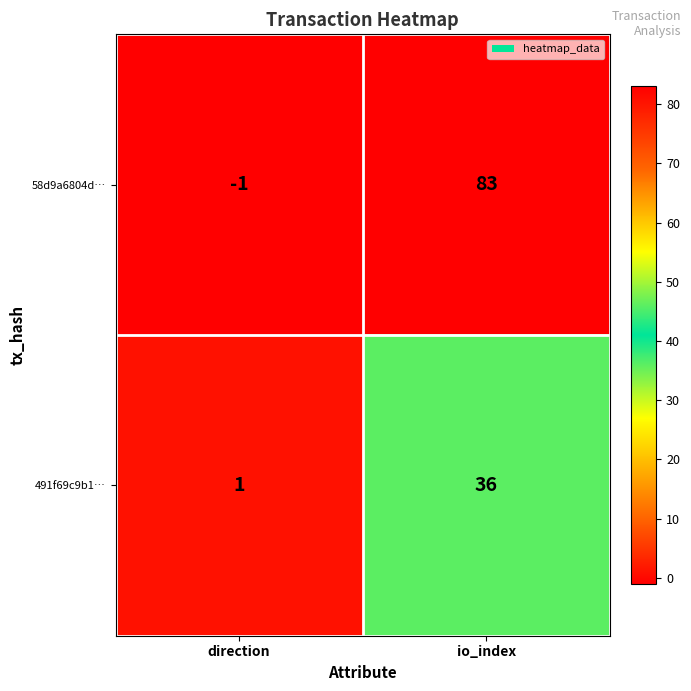

What is the spread (max minus min) of values at io_index?

47